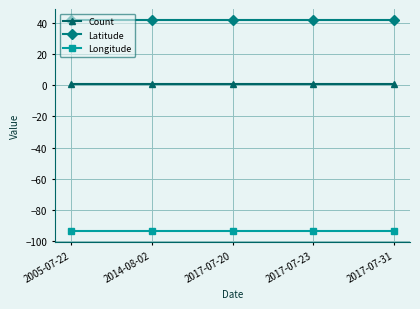

The Latitude series shows 42.0 at 2014-08-02. True or false?

True